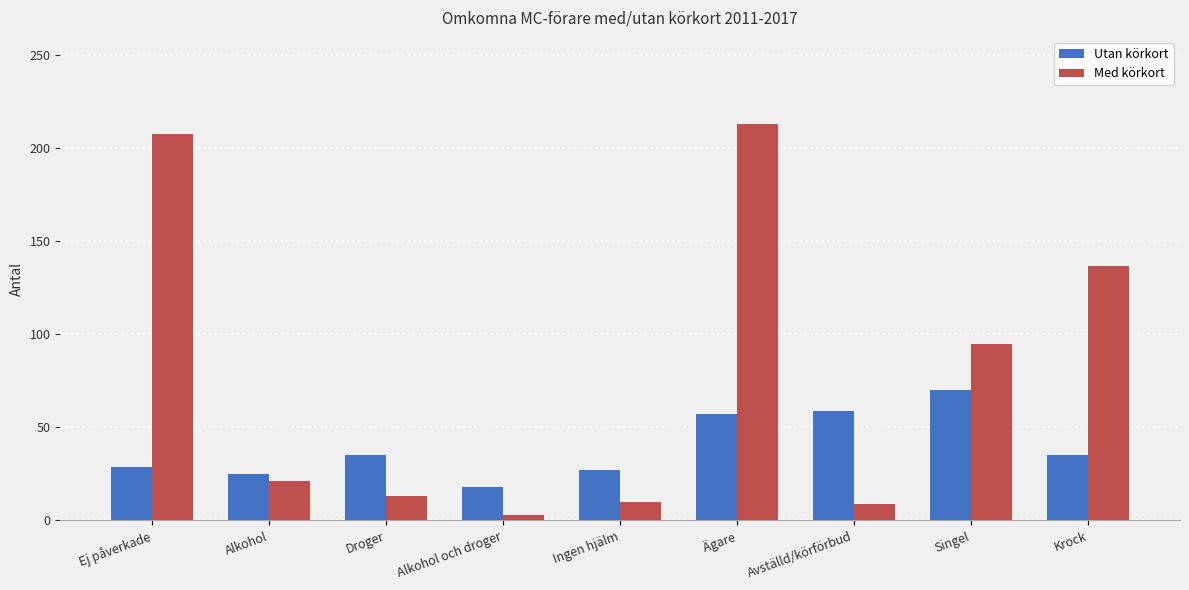

Between Droger and Ägare, which series saw the biggest shift?

Med körkort